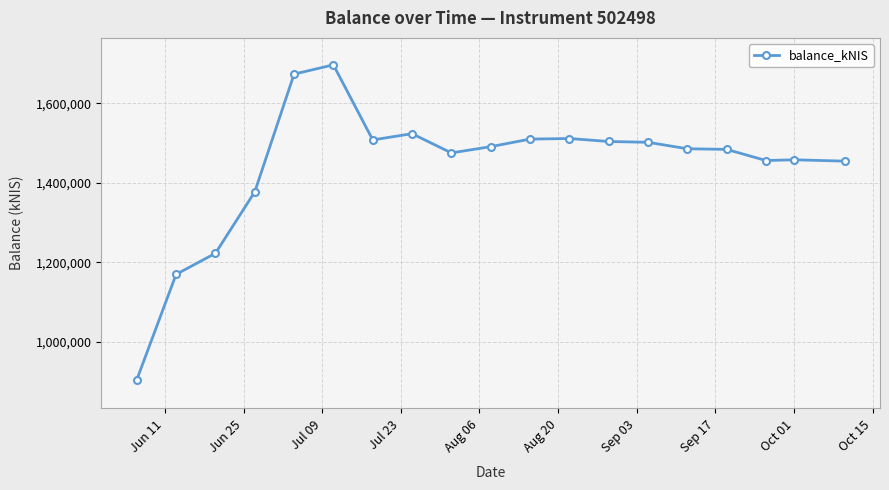

What is the sum of all values?

27414280.4